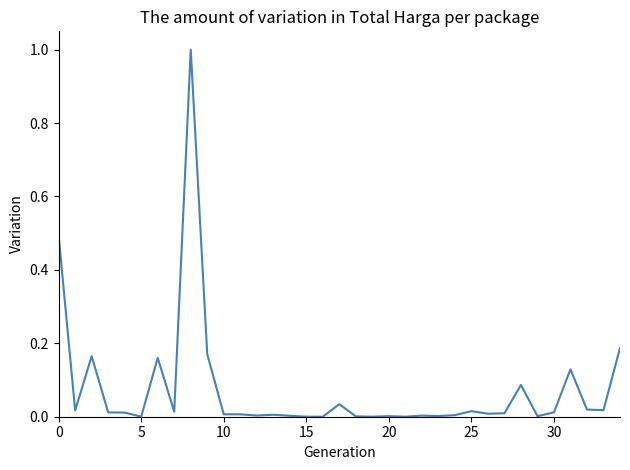

What is the maximum value shown in the chart?

1.0